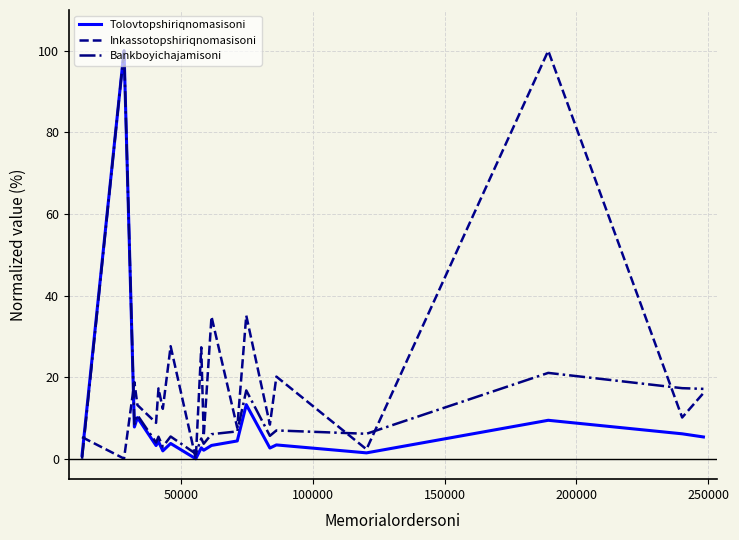

Rank the series by their average value, from highest to lowest.

Inkassotopshiriqnomasisoni, Bankboyichajamisoni, Tolovtopshiriqnomasisoni